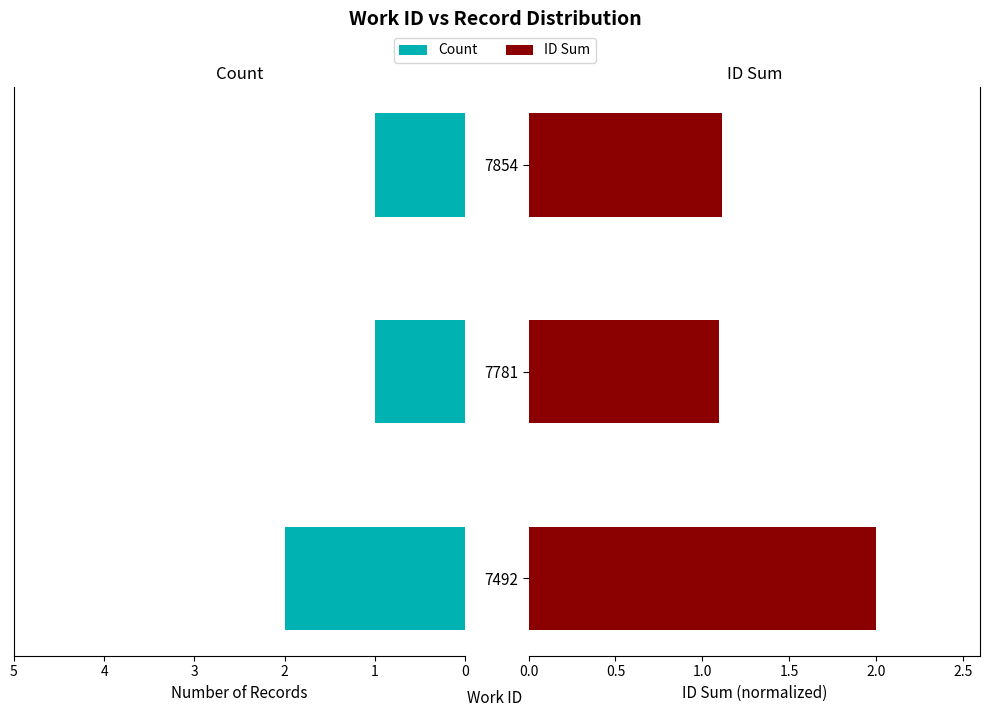

Count the number of data series in this chart.

2